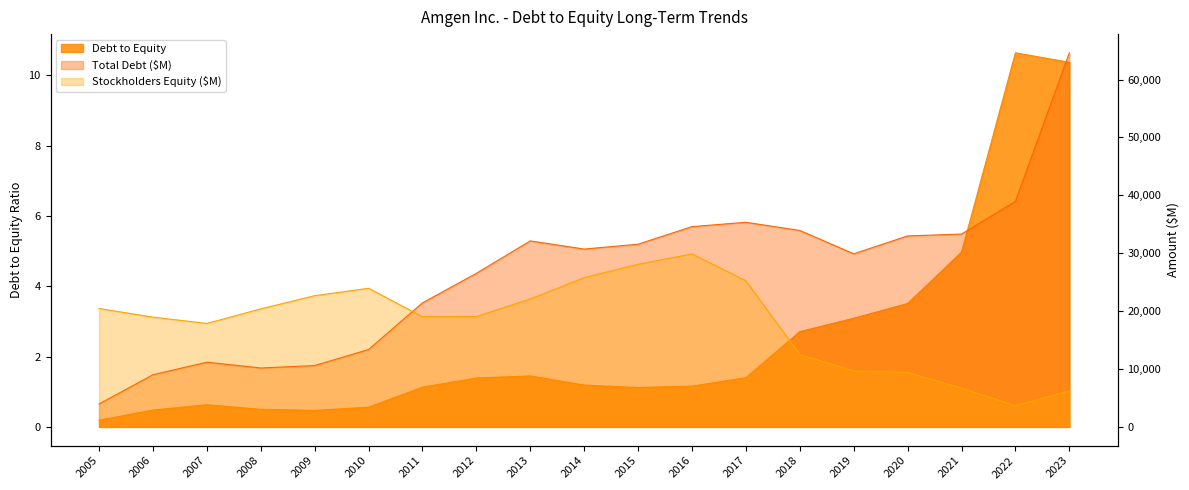

What is the difference between the maximum and minimum values in the Stockholders Equity ($M) series?

26214.0